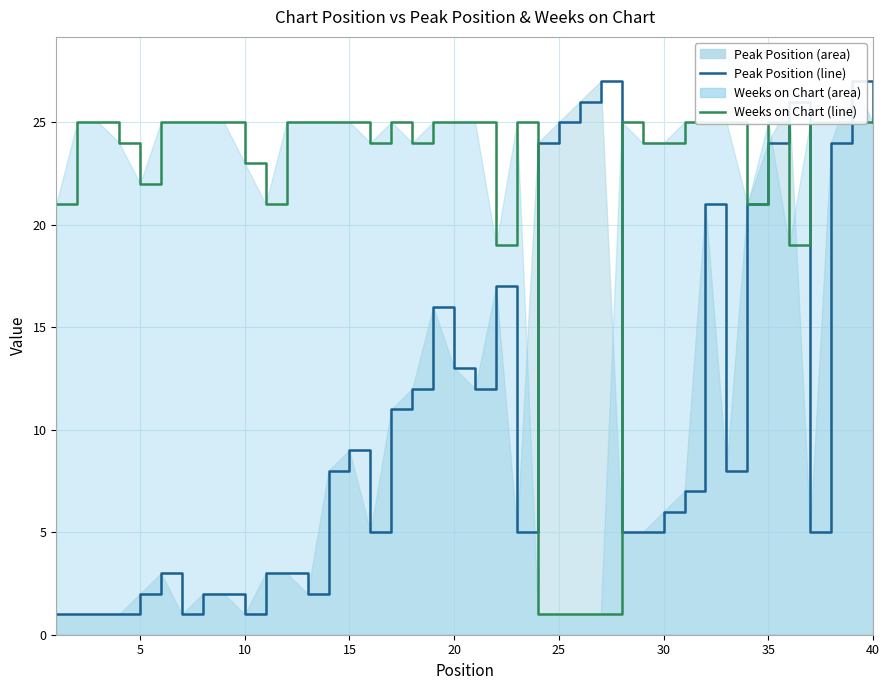

True or false: Peak Position and Weeks on Chart intersect in this chart.

True